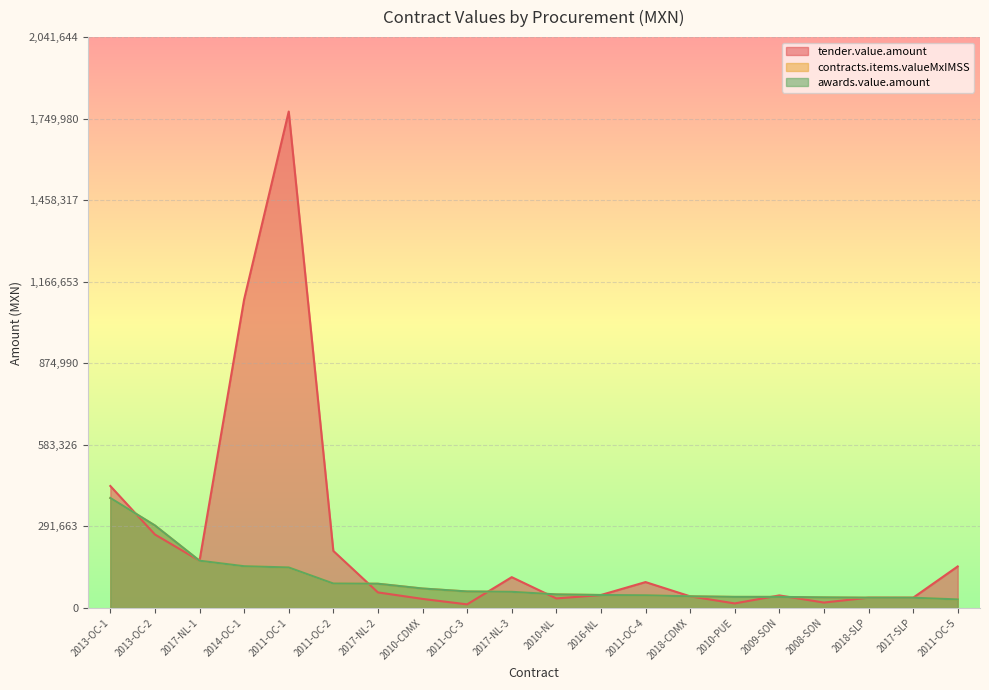

Is it true that contracts.items.valueMxIMSS equals 101087.4 at 2014-OC-1?

False